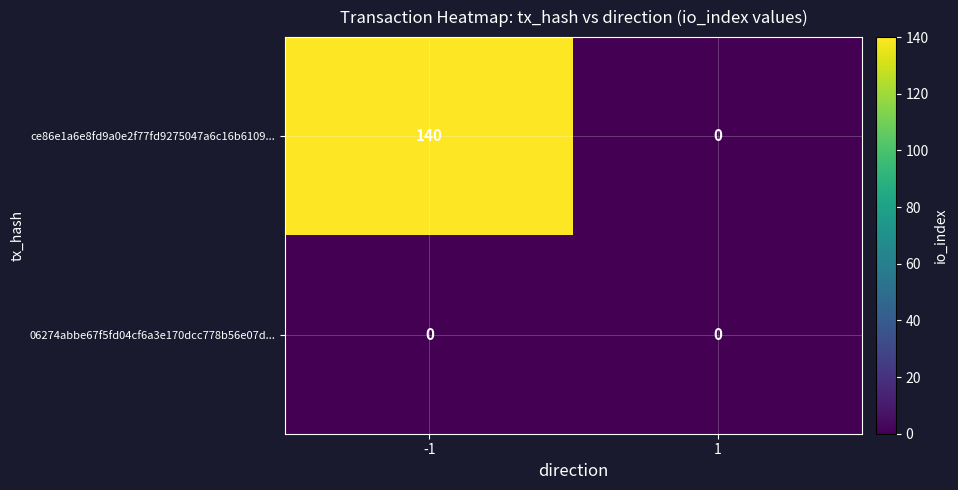

What is the difference between the maximum and minimum values in the ce86e1a6e8fd9a0e2f77fd9275047a6c16b6109... series?

140